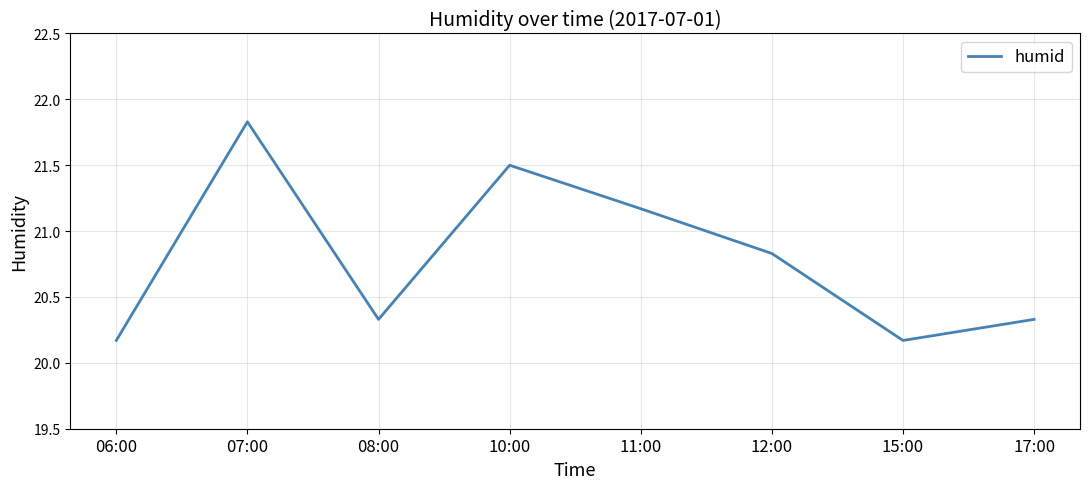

What is the approximate value at 10:00?

21.5